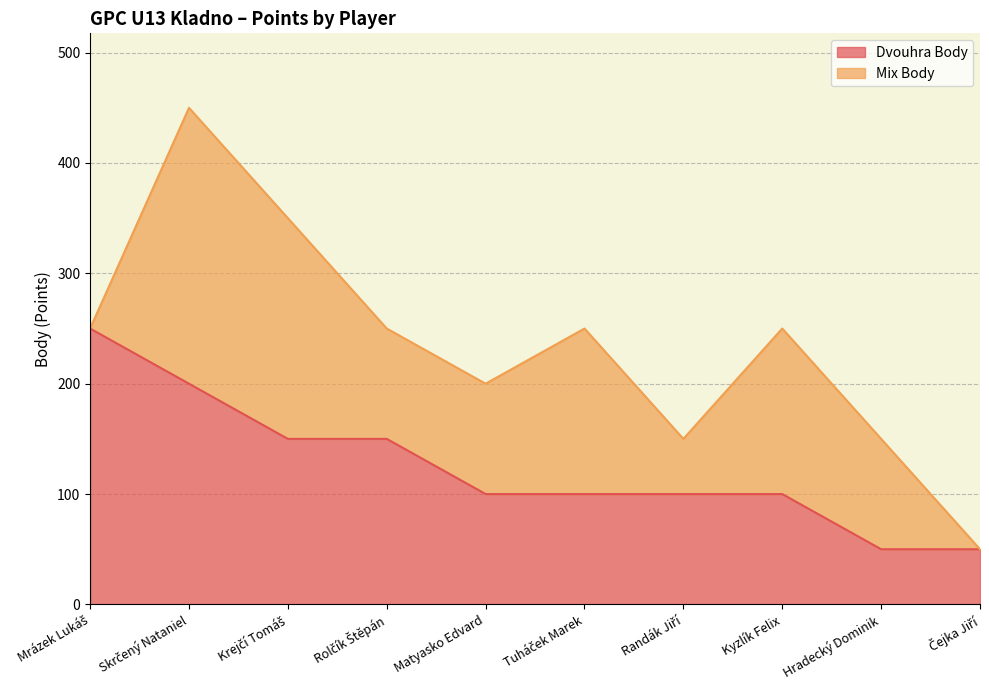

Rank the categories by value from lowest to highest.

Hradecký Dominik, Čejka Jiří, Matyasko Edvard, Tuháček Marek, Randák Jiří, Kyzlík Felix, Krejčí Tomáš, Rolčík Štěpán, Skrčený Nataniel, Mrázek Lukáš